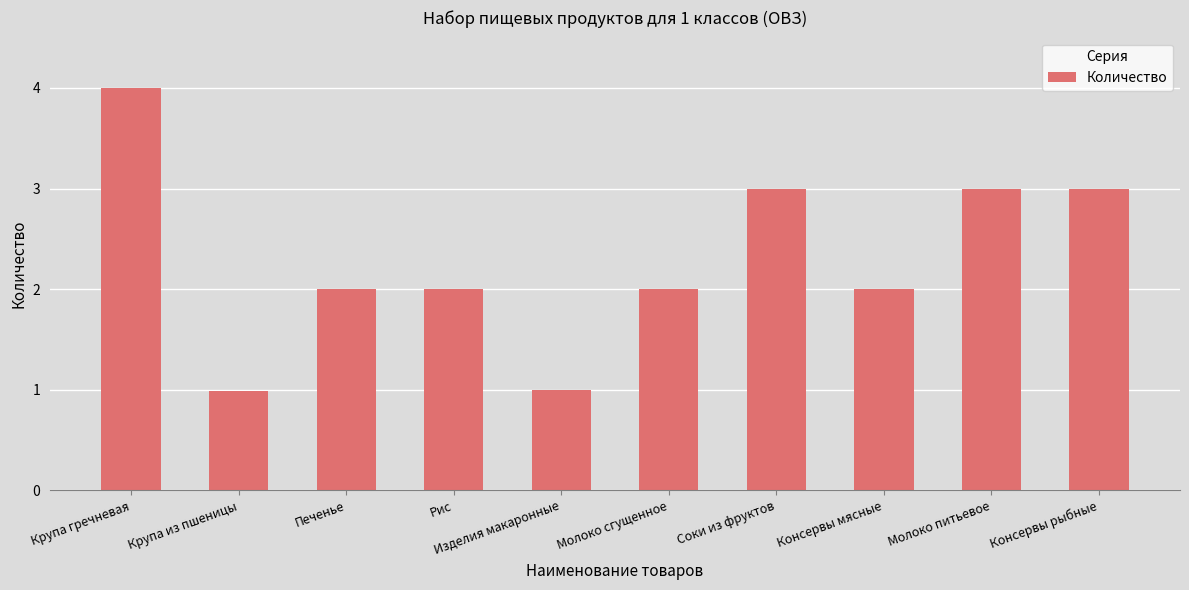

How many values are between 2 and 3?

7